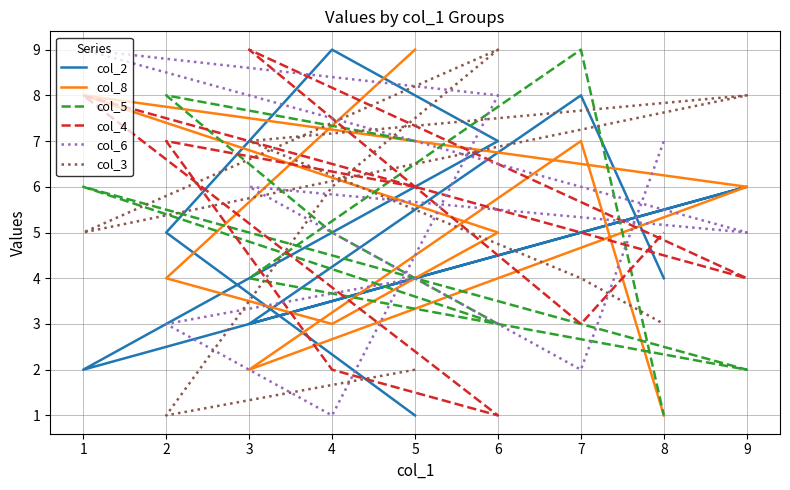

Rank the series by their maximum value, from highest to lowest.

col_2, col_8, col_5, col_4, col_6, col_3